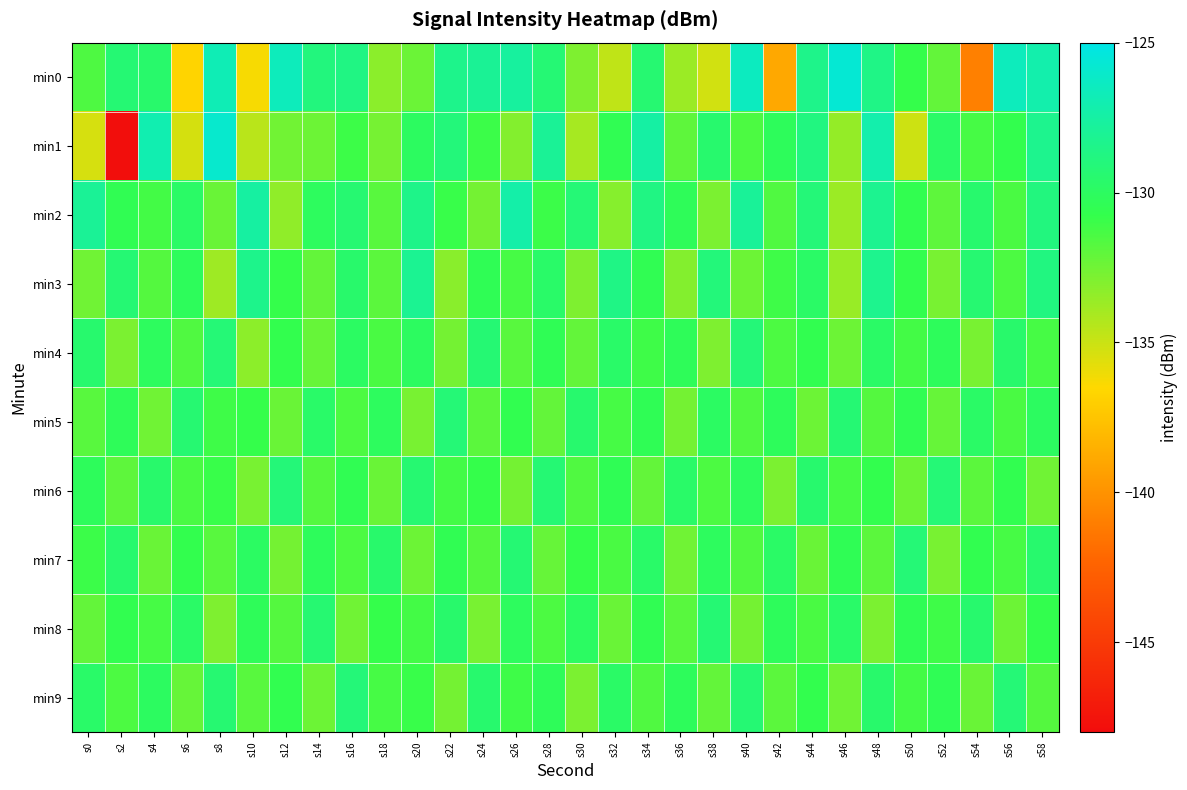

What is the total value across all series at s24?

-1307.9